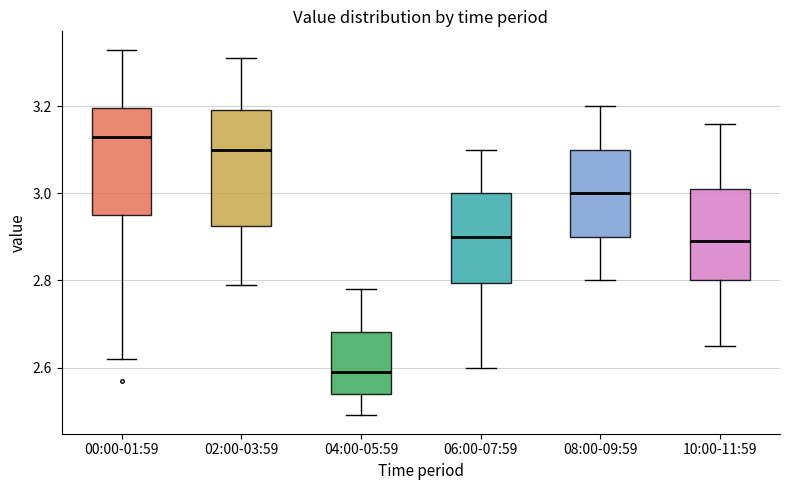

Comparing the boxes themselves (not the whiskers), which one is the tallest?

02:00-03:59